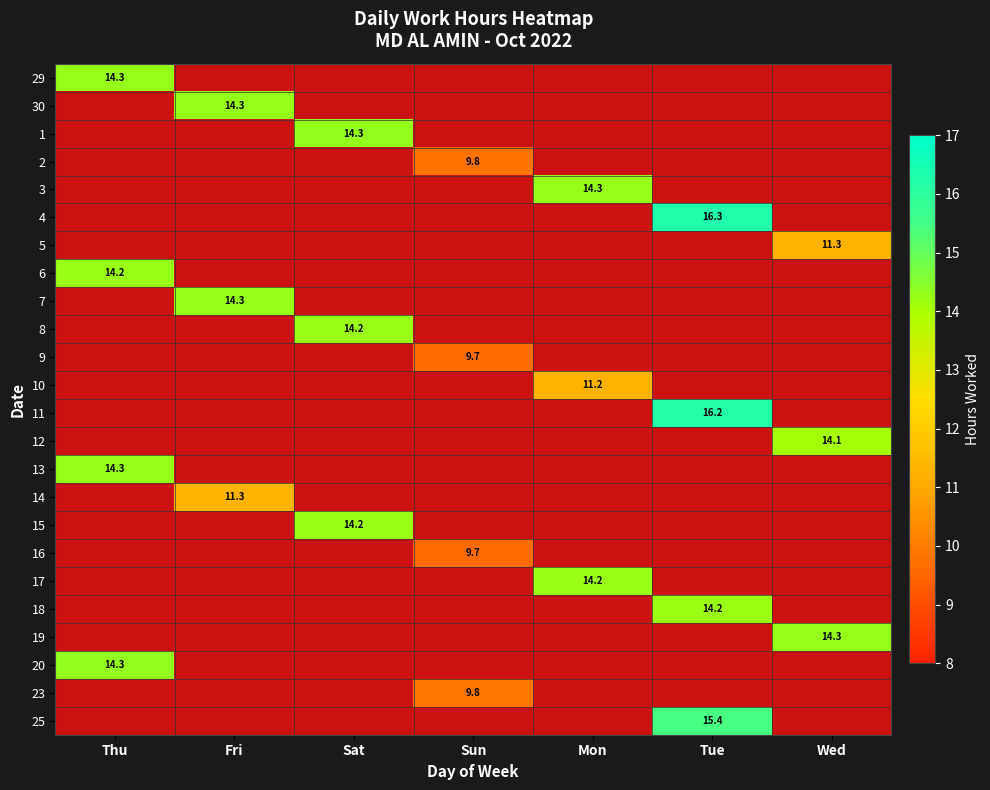

What is the total value across all series at Tue?

62.1